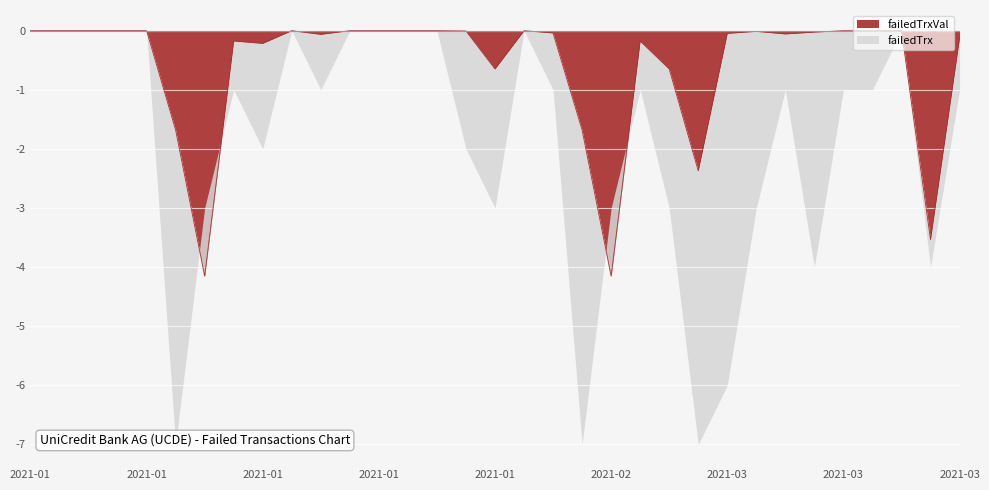

What is the difference between the values at 2021-03-12 and 2021-02-26?

0.6